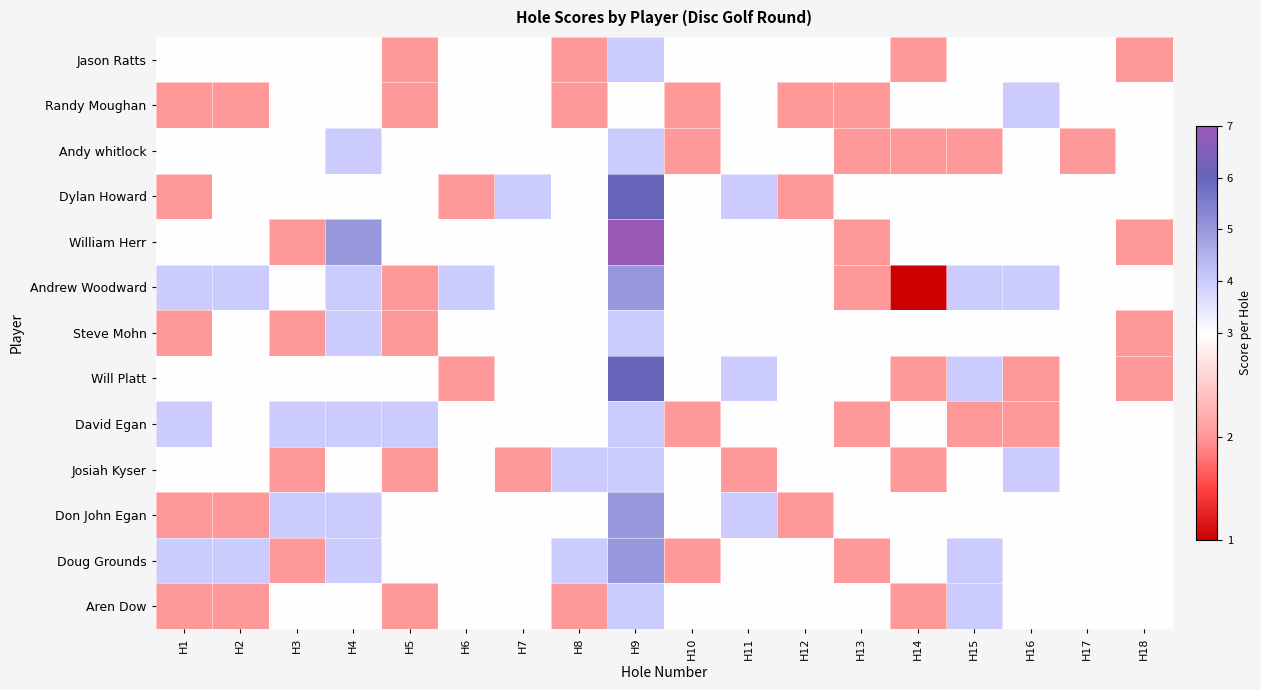

Which has a higher value, H10 or H3?

H10